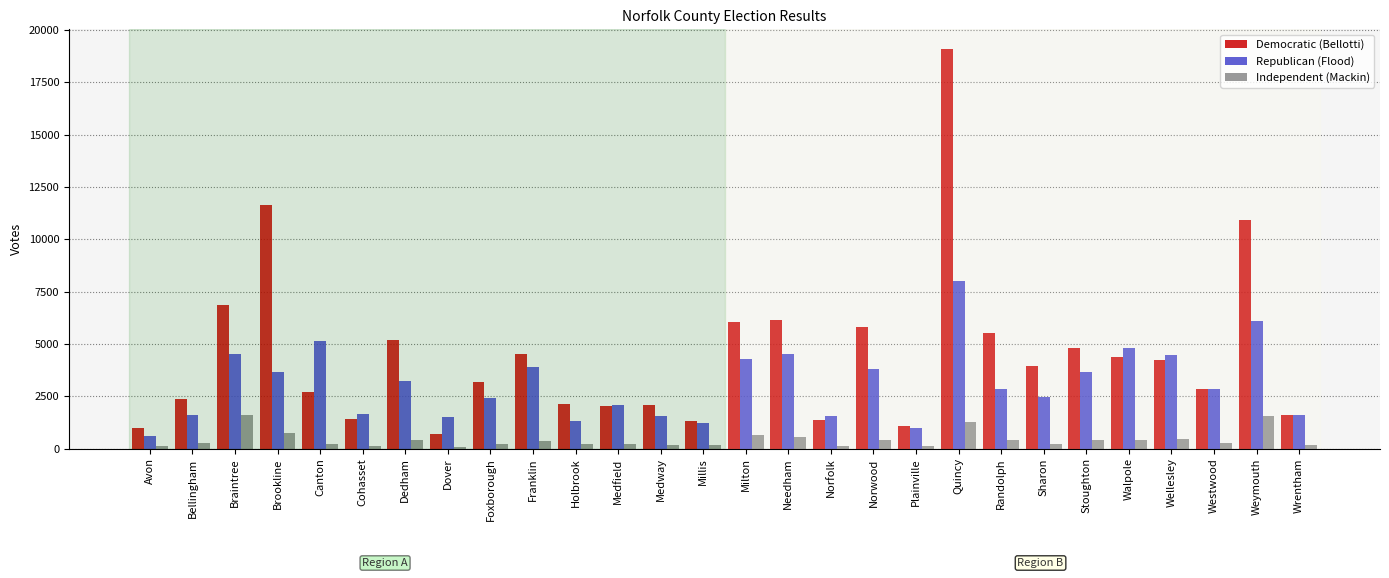

What position from the left is Plainville?

19